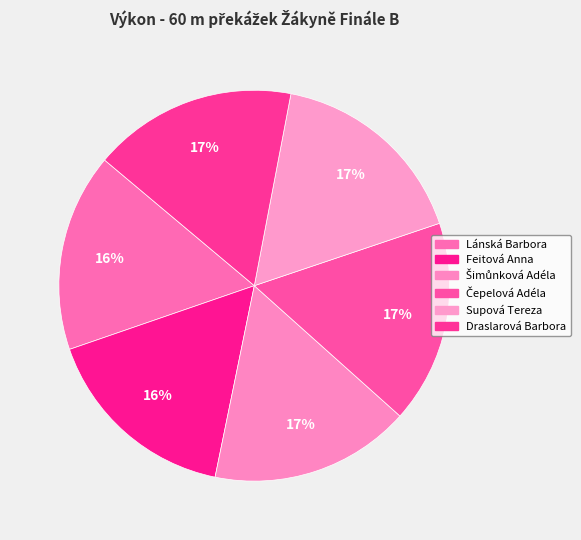

How many slices are in this pie chart?

6